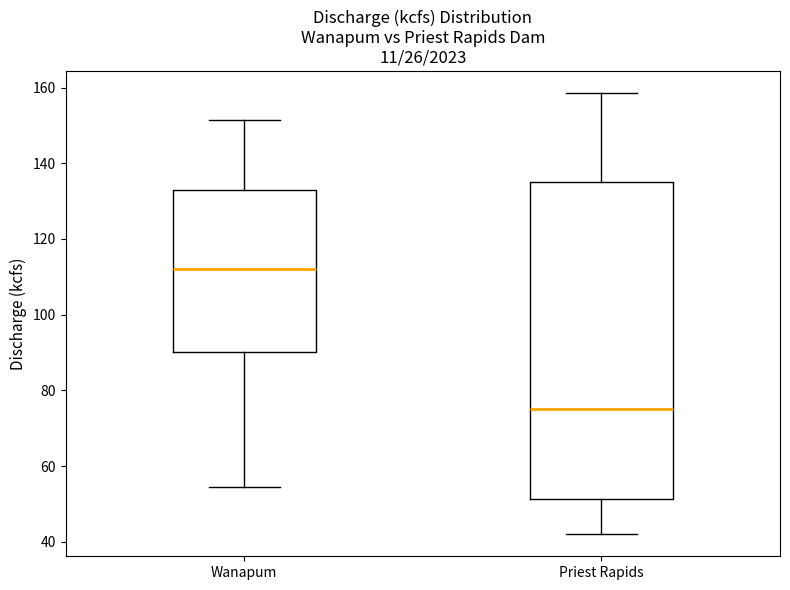

Reading left to right, read every box against the y-axis: the position of its median line, the range the box covers, and the ends of its whiskers. The values are not printed on the chart, so give them approximately, as read against the axis.

Wanapum: median 112, box 90 to 134, whiskers 54 to 152
Priest Rapids: median 76, box 52 to 136, whiskers 42 to 158